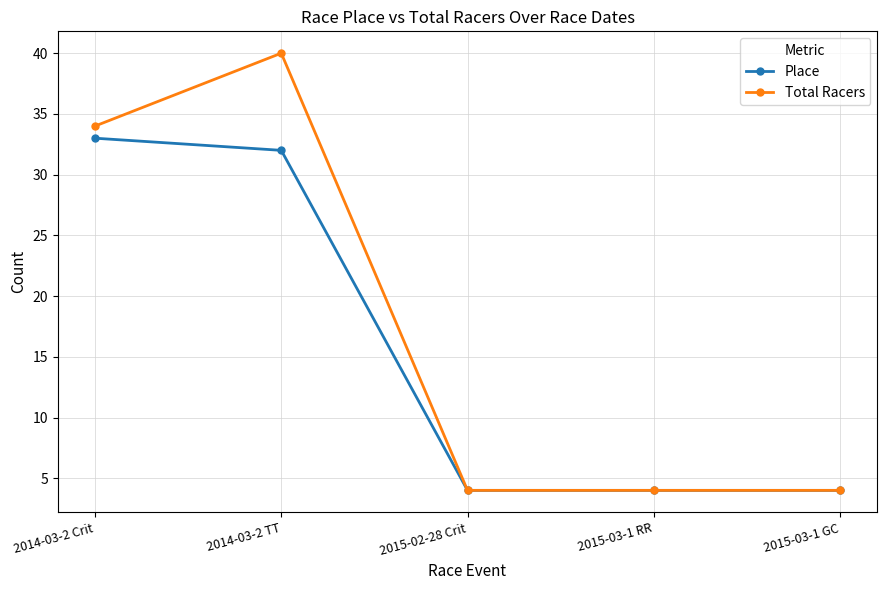

Which series has the largest total across all categories?

Total Racers